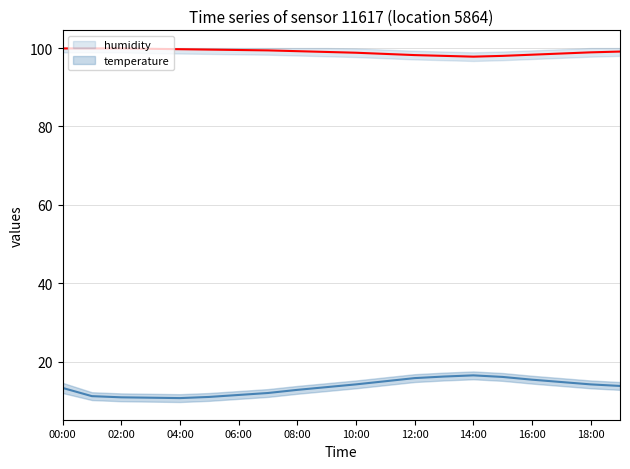

What is the total value across all series at 15?

114.1